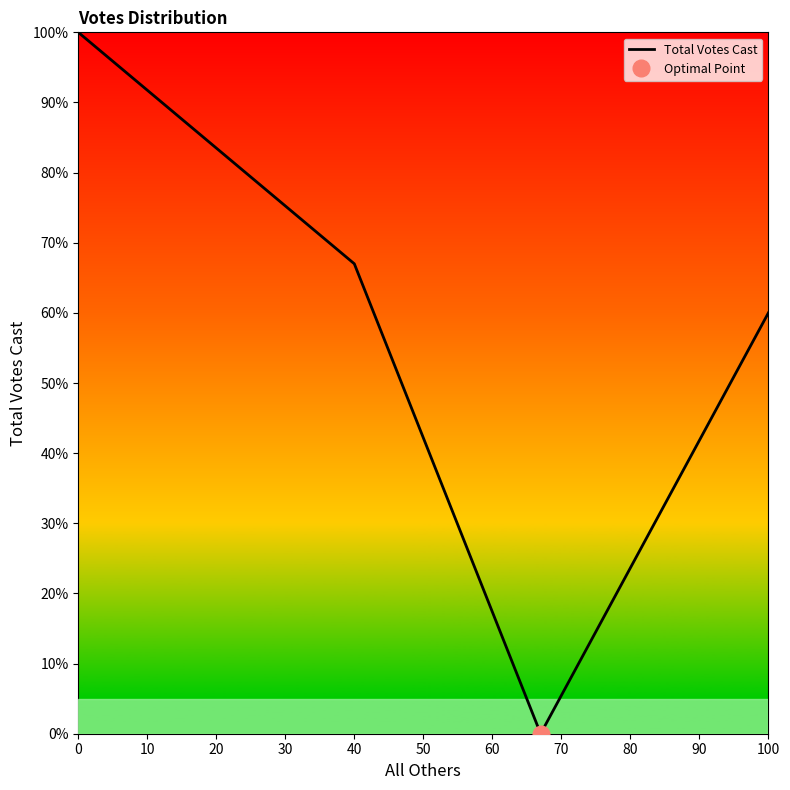

The value of Total Votes Cast at 100 is 60. True or false?

True